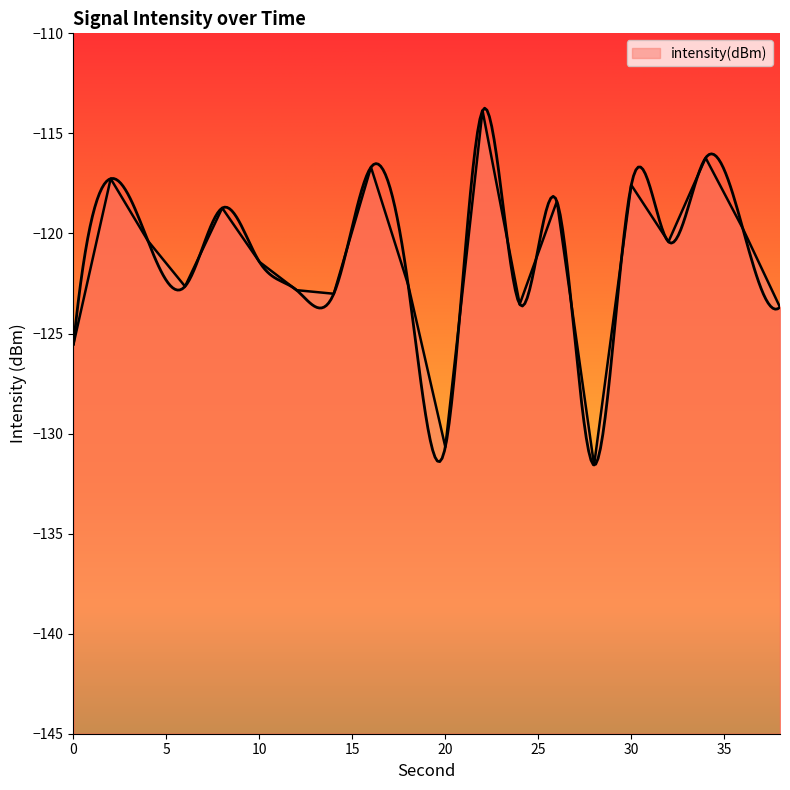

The chart shows a value of -192.7 at 32. True or false?

False